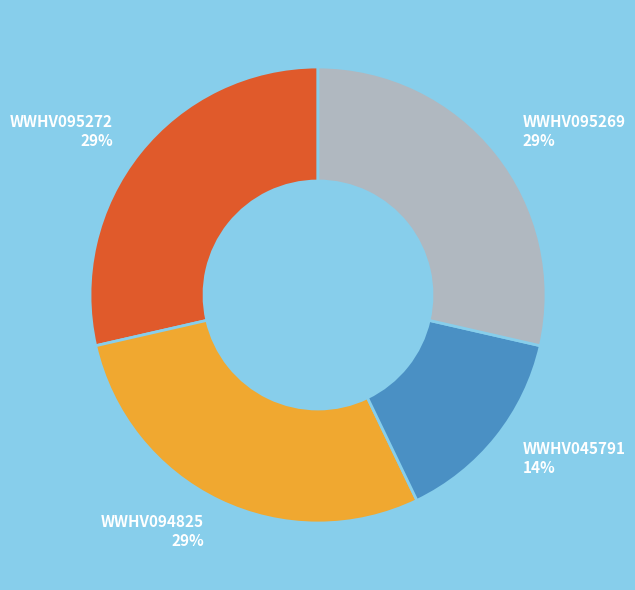

Count the number of slices in the pie.

4